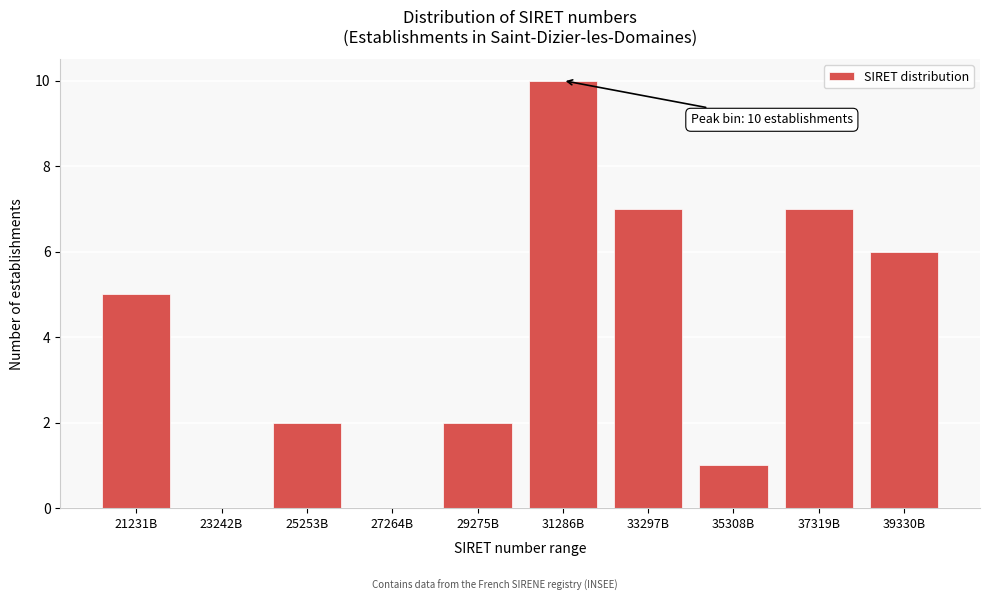

Reading left to right, extract all data points from this chart.

21231B=5	23242B=0	25253B=2	27264B=0	29275B=2	31286B=10	33297B=7	35308B=1	37319B=7	39330B=6